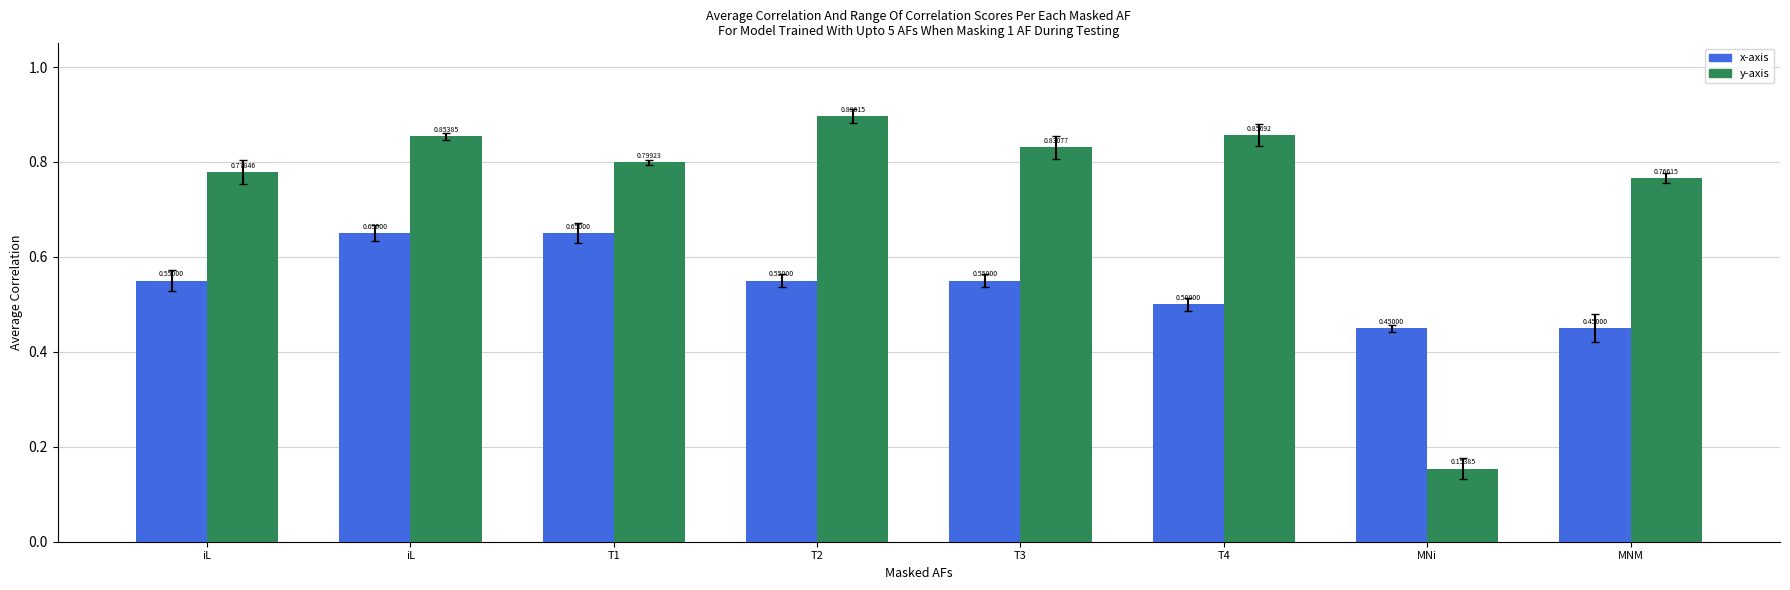

The value of y-axis at T1 is 0.8. True or false?

True